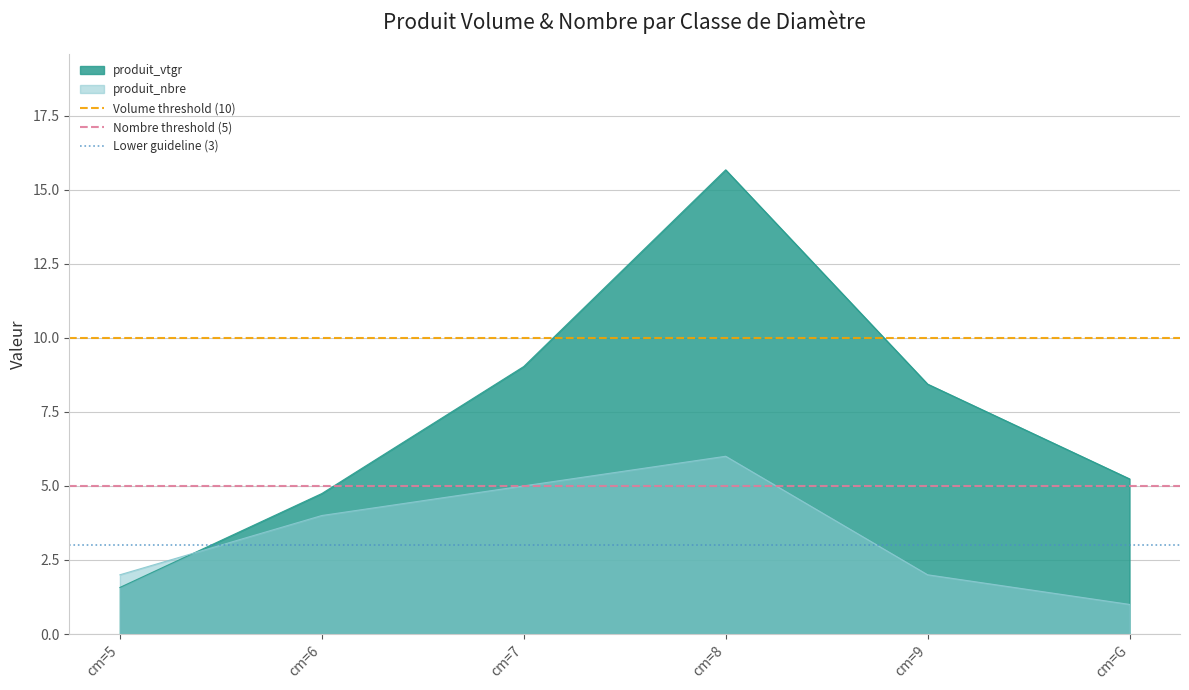

List the labels in order of produit_vtgr value, largest first.

cm=8, cm=7, cm=9, cm=G, cm=6, cm=5